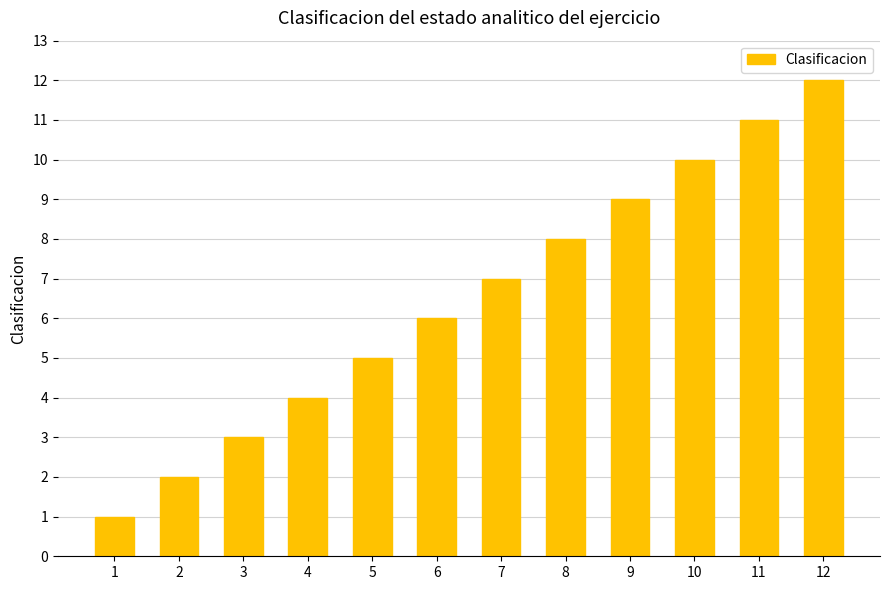

How many bars are there in total?

12